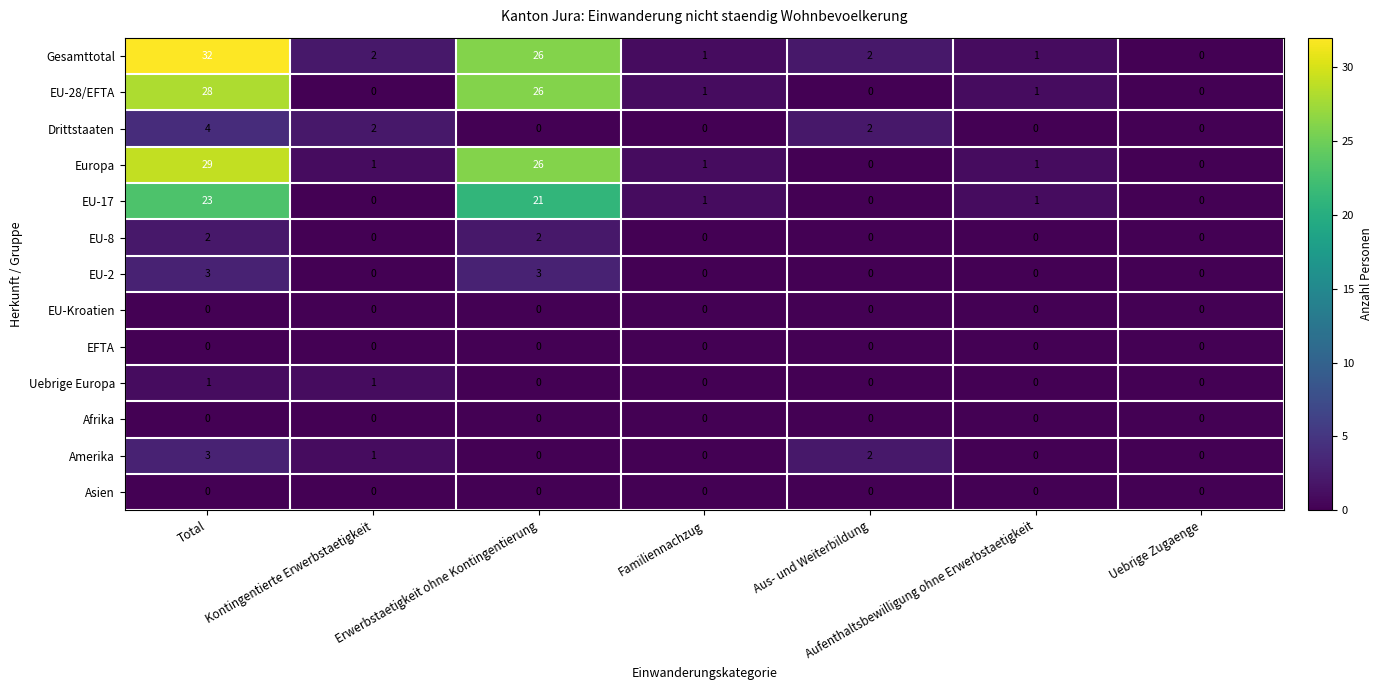

At which label is EU-28/EFTA closest to 14?

Erwerbstaetigkeit ohne Kontingentierung